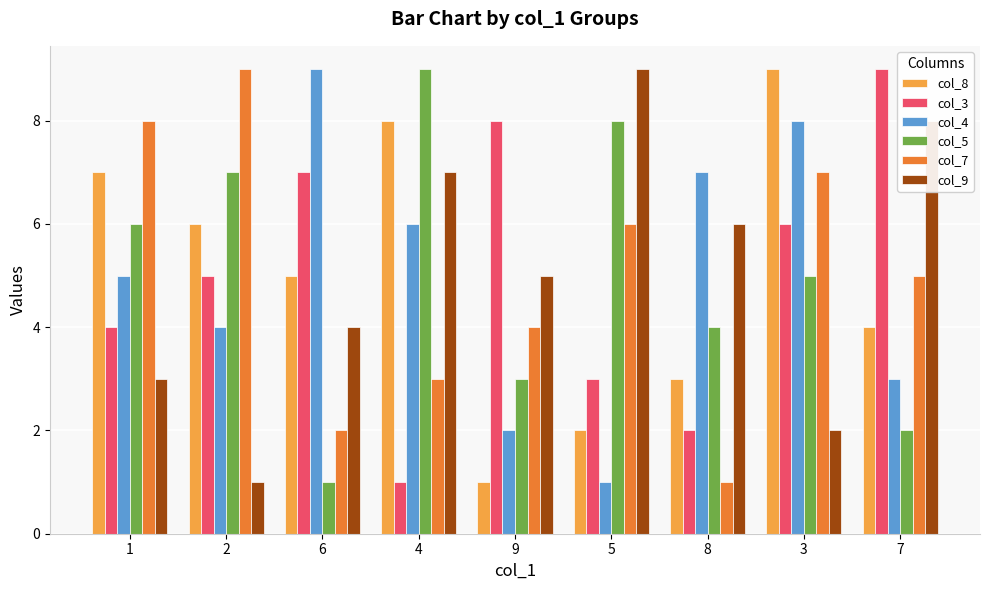

Which category has the highest value in the col_4 series?

6